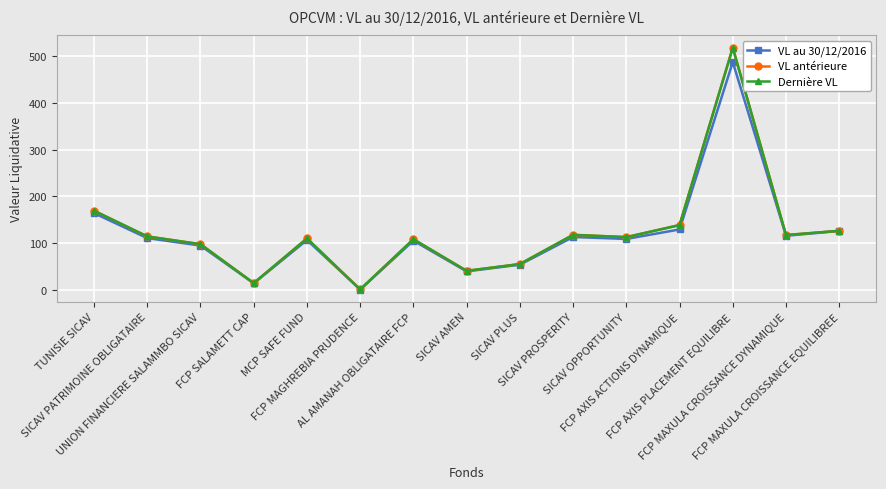

What is the value of the VL antérieure point at the 14th from the left?

117.7